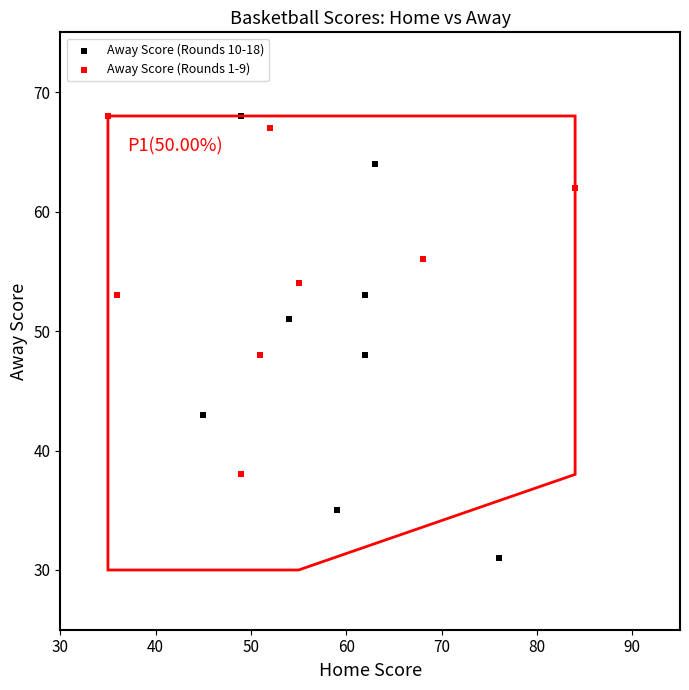

Which series has the largest Y range (max minus min)?

Away Score (Rounds 10-18)